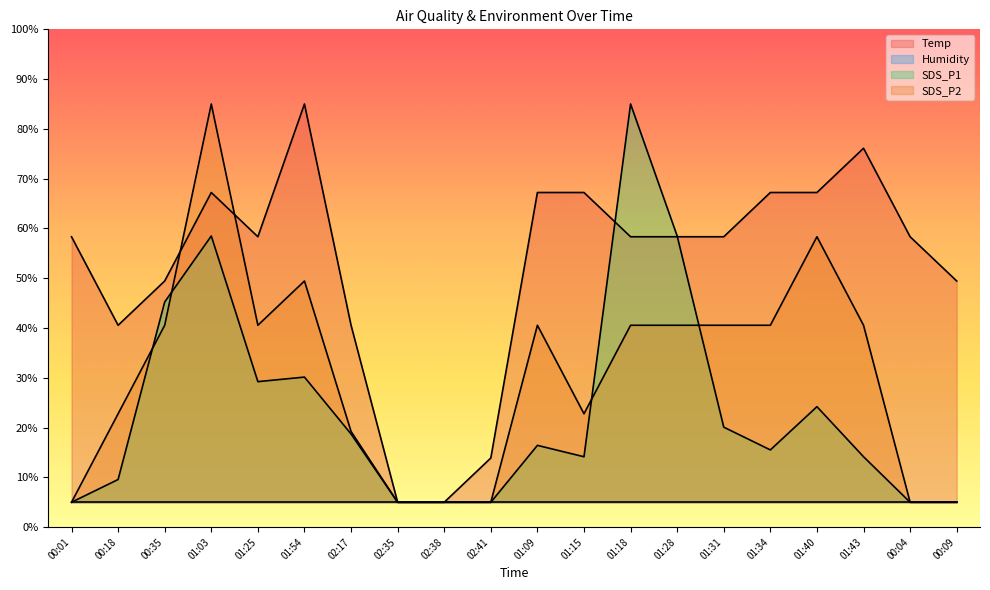

True or false: Temp has a value of 111.2 at 01:03.

False